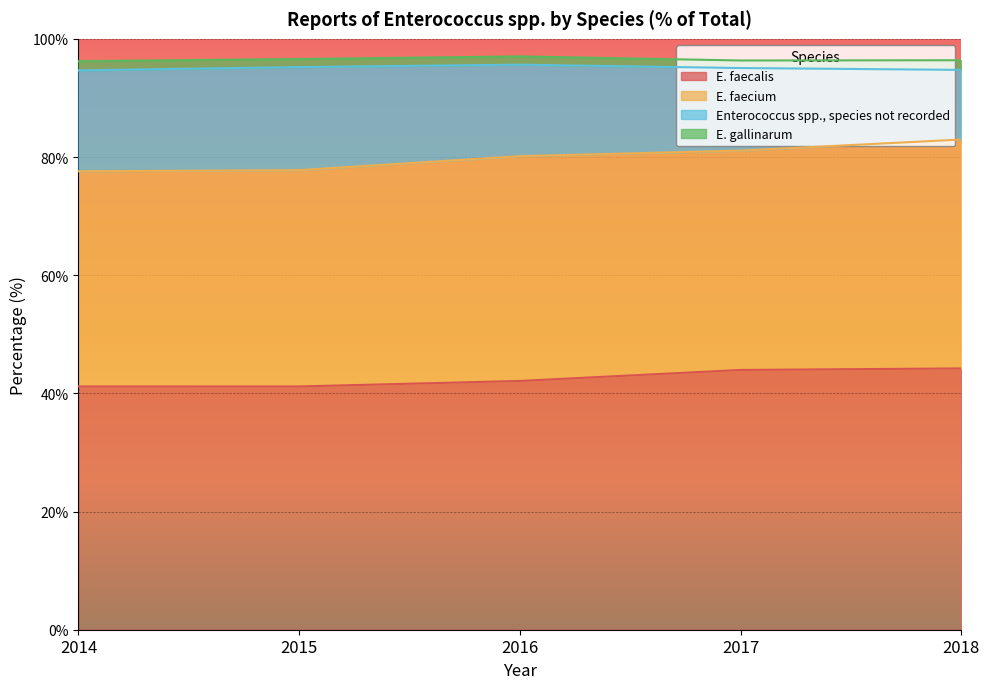

What is the lowest value of the E. faecalis series?

41.2